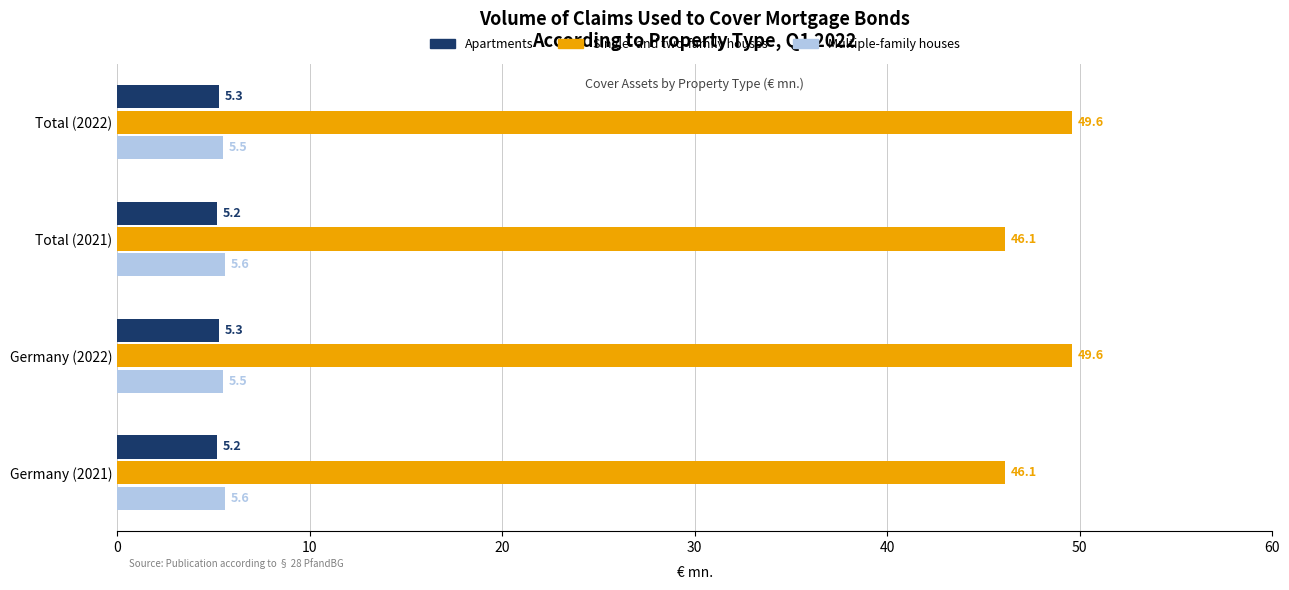

What is the maximum value shown in the chart?

49.6